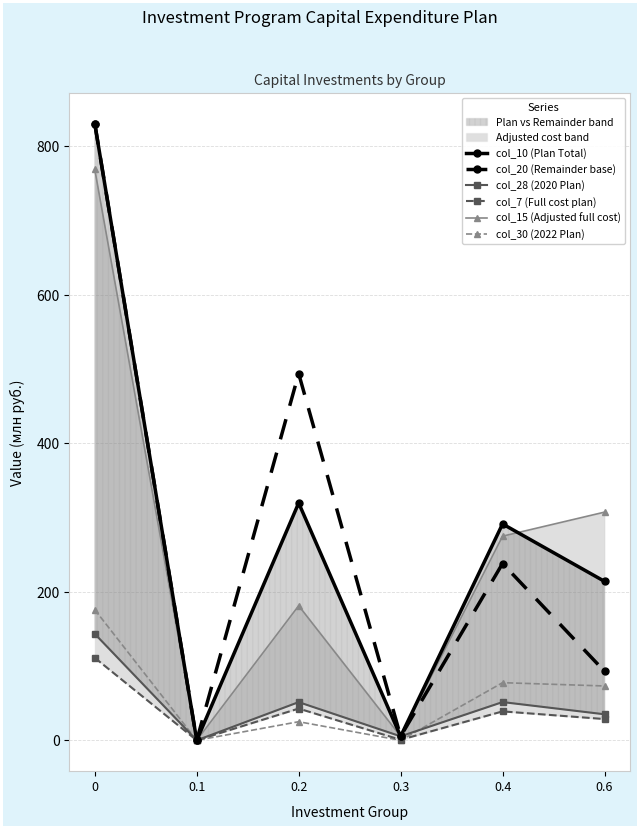

How many data points in col_28 (2020 Plan) are above 51?

3